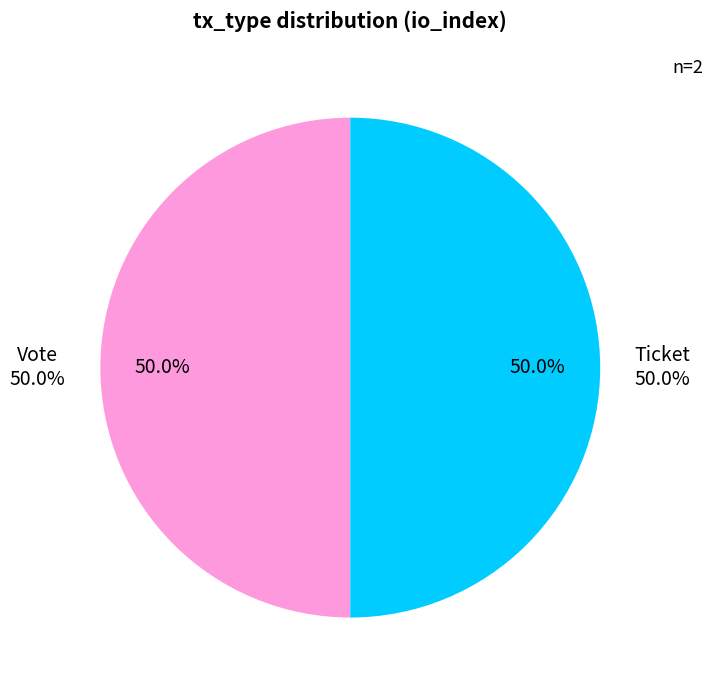

What is the total percentage of Ticket and Vote?

100.0%